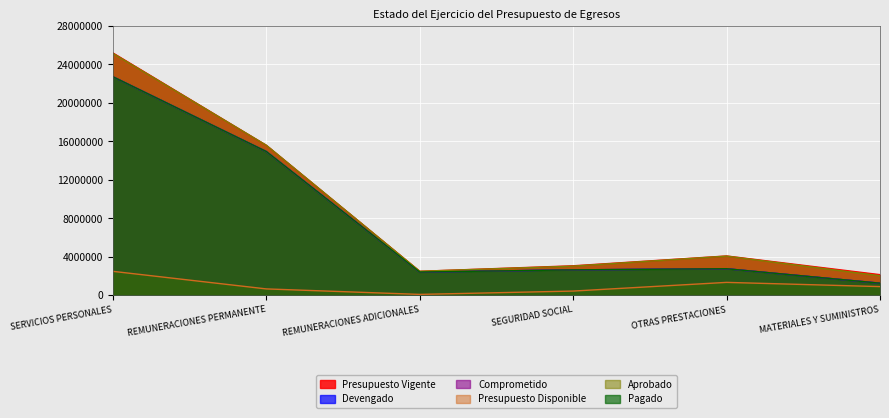

At which category does Devengado reach its first local peak?

OTRAS PRESTACIONES